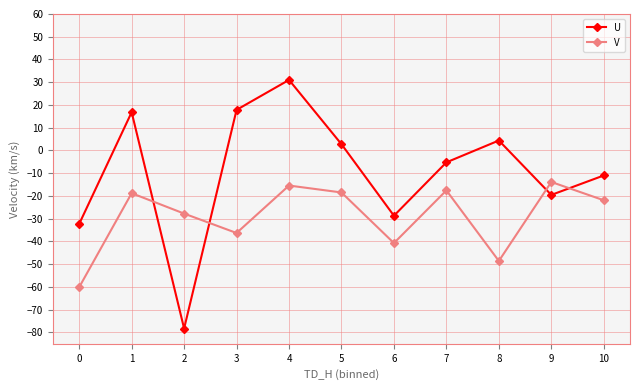

What is the minimum value shown in the chart?

-78.3